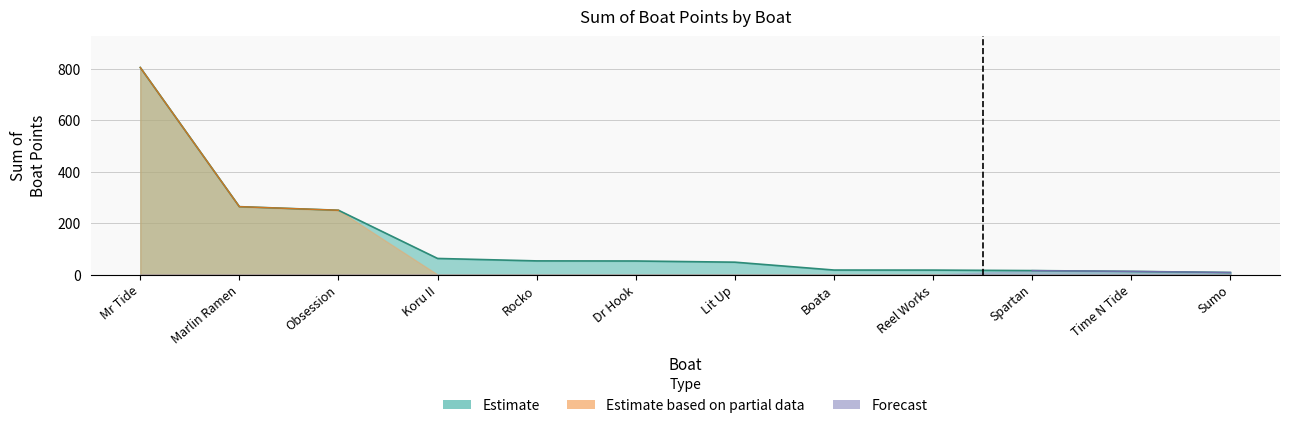

At which label is the value closest to 406?

Marlin Ramen